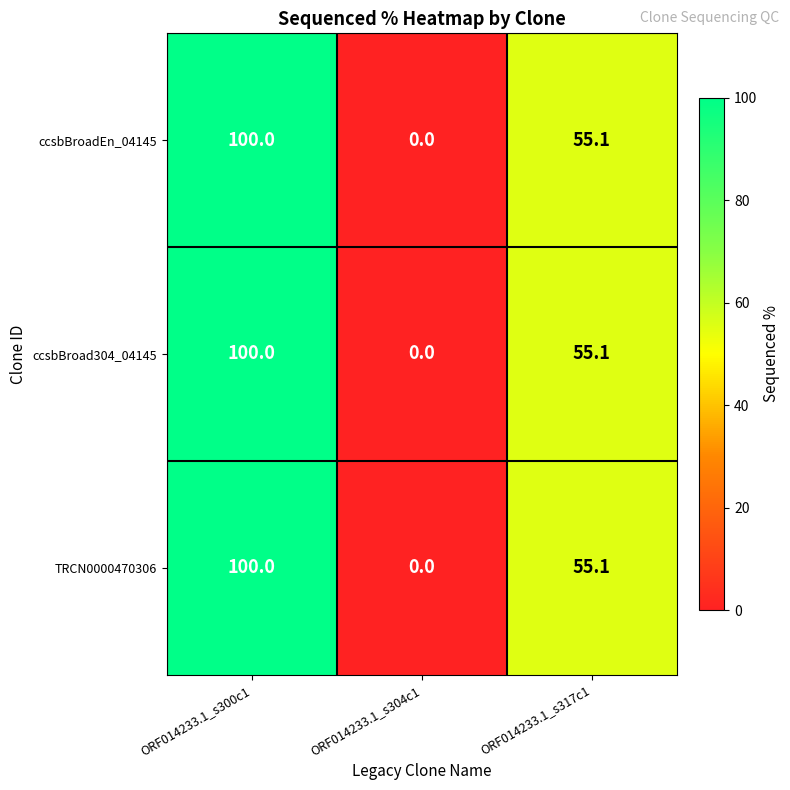

Is it true that ccsbBroadEn_04145 equals 132.7 at ORF014233.1_s300c1?

False